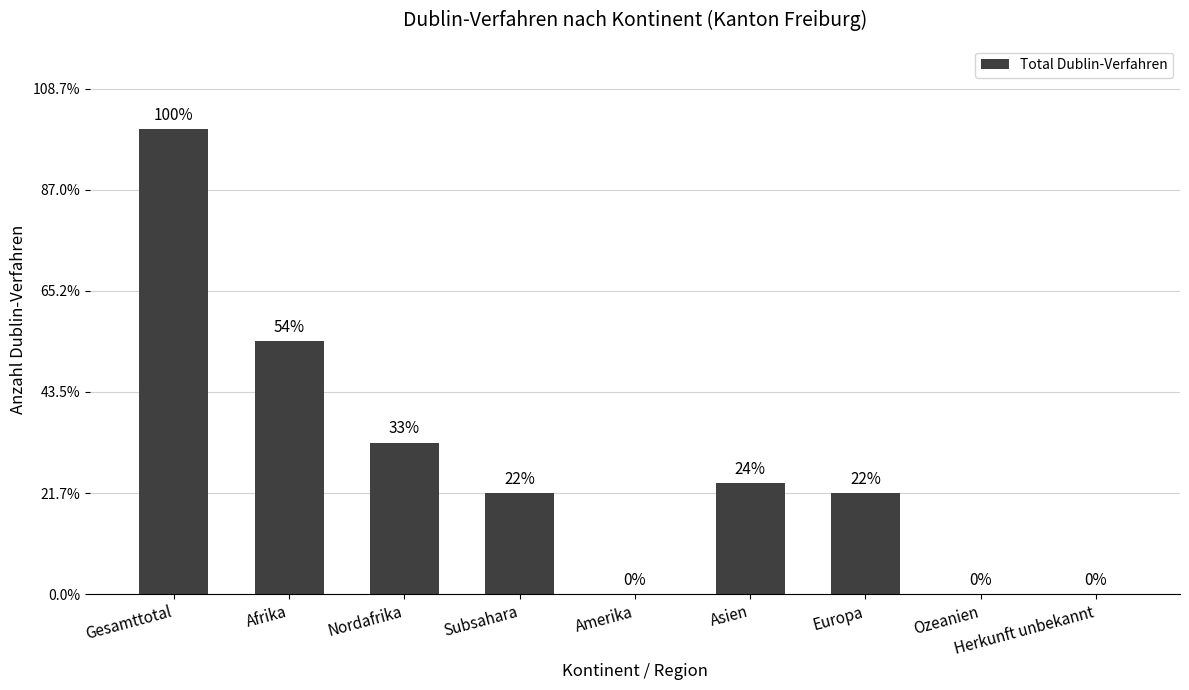

Which label corresponds to the smallest value in the chart?

Amerika